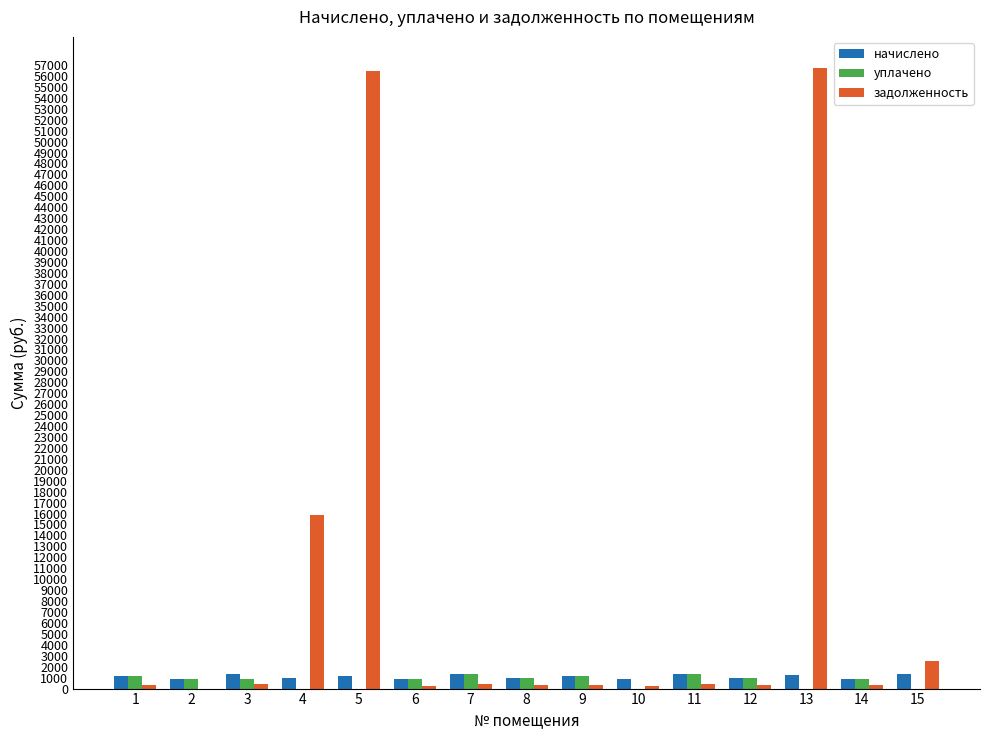

Where does the уплачено series first go above 885?

1